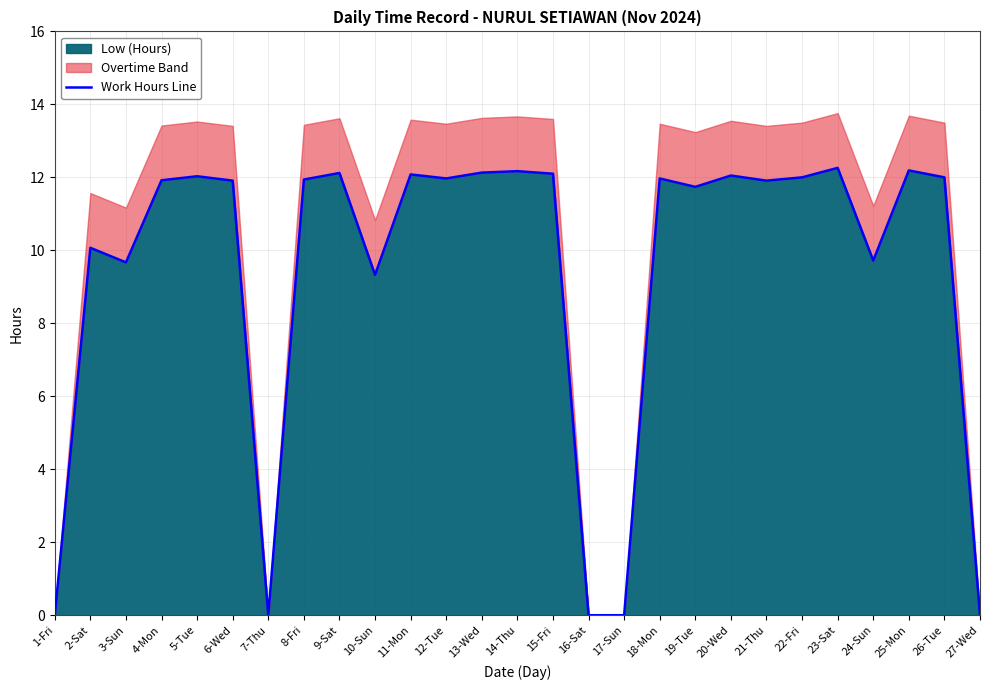

Reading left to right, what are all the values shown in this chart?

0.0	10.1	9.7	11.9	12.0	11.9	0.0	11.9	12.1	9.3	12.1	12.0	12.1	12.2	12.1	0.0	0.0	12.0	11.7	12.1	11.9	12.0	12.3	9.7	12.2	12.0	0.0